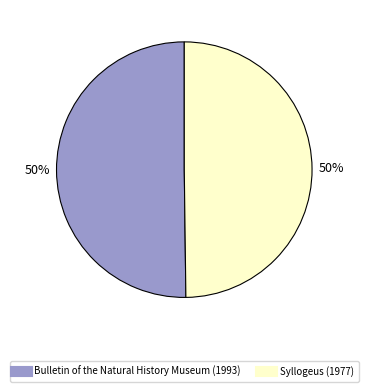

Combined, do Syllogeus (1977) and Bulletin of the Natural History Museum (1993) account for over 50%?

Yes